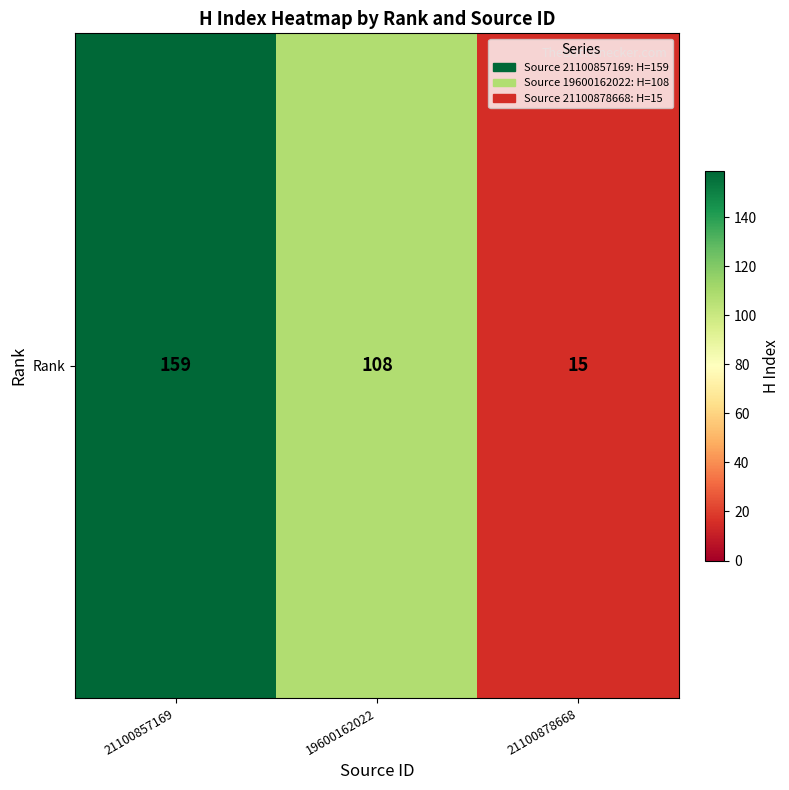

Reading left to right, what are all the values shown in this chart?

21100857169=159	19600162022=108	21100878668=15